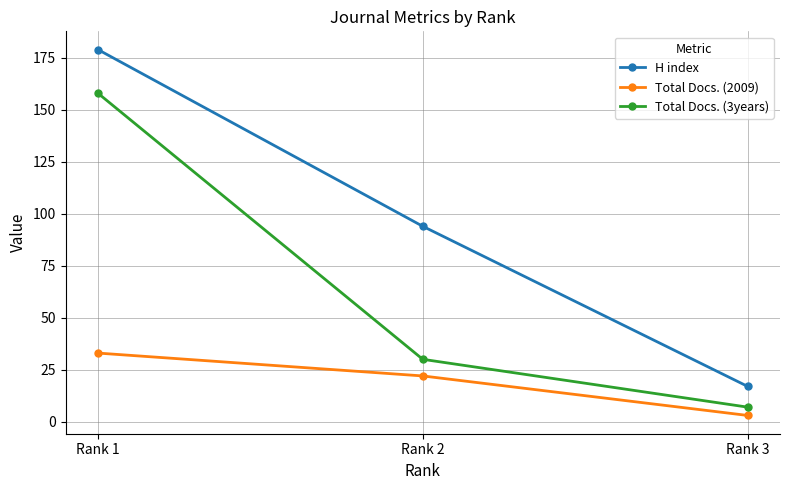

At which label does Total Docs. (3years) reach its minimum?

Rank 3